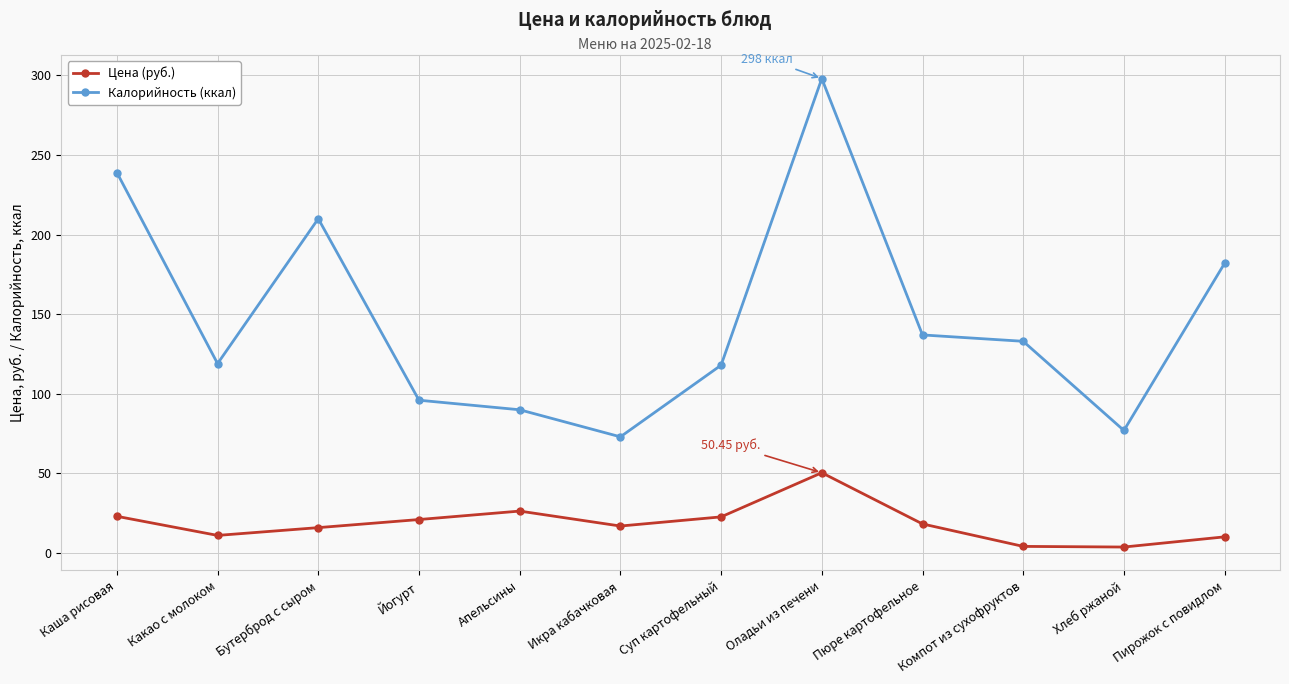

True or false: Цена (руб.) and Калорийность (ккал) cross at least once.

False